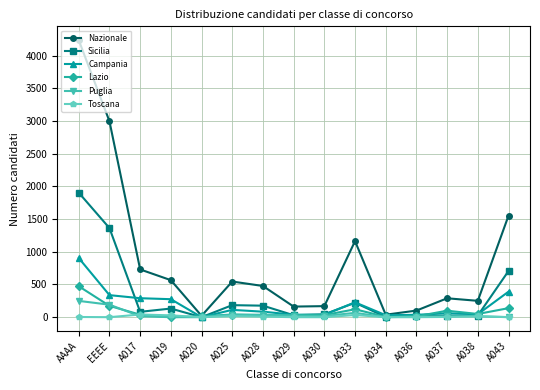

True or false: Toscana has more than 1 interior local peaks.

True